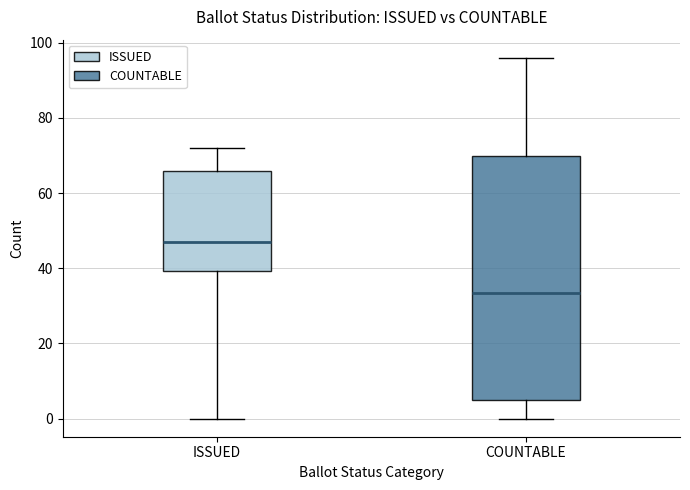

Where does the lower whisker of the box for COUNTABLE end on the y-axis? The values are not printed on the chart, so give them approximately, as read against the axis.

0